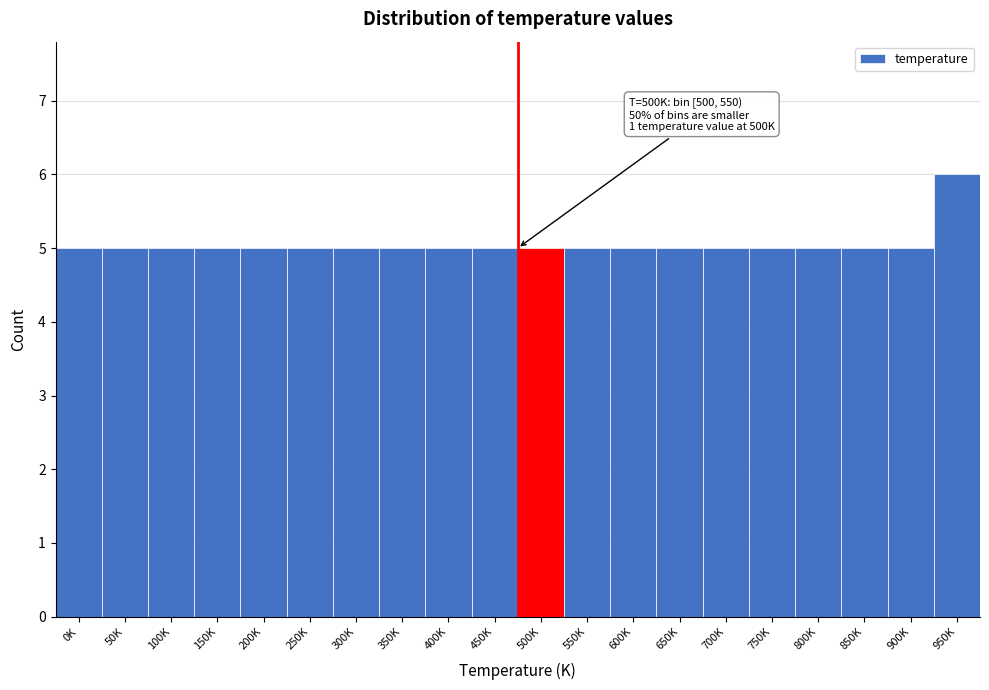

Reading right to left, what are all the values shown in this chart?

950K=6	900K=5	850K=5	800K=5	750K=5	700K=5	650K=5	600K=5	550K=5	500K=5	450K=5	400K=5	350K=5	300K=5	250K=5	200K=5	150K=5	100K=5	50K=5	0K=5